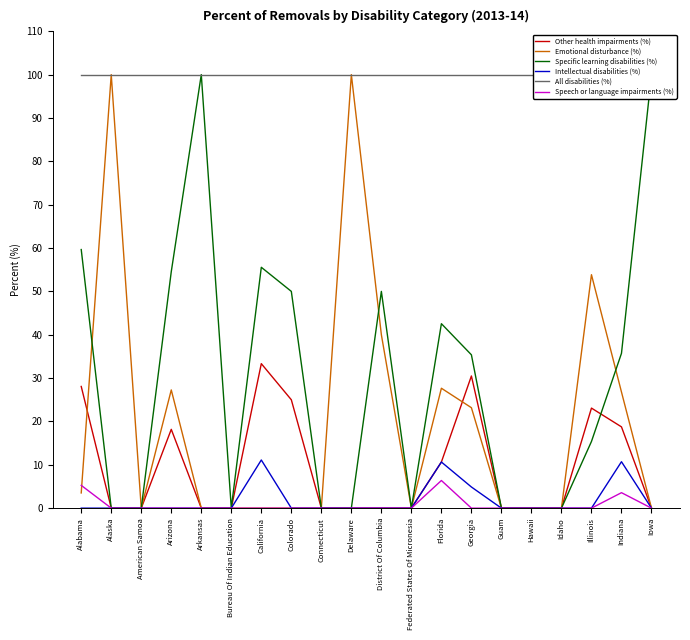

At which category is the sum across all series the highest?

Alaska